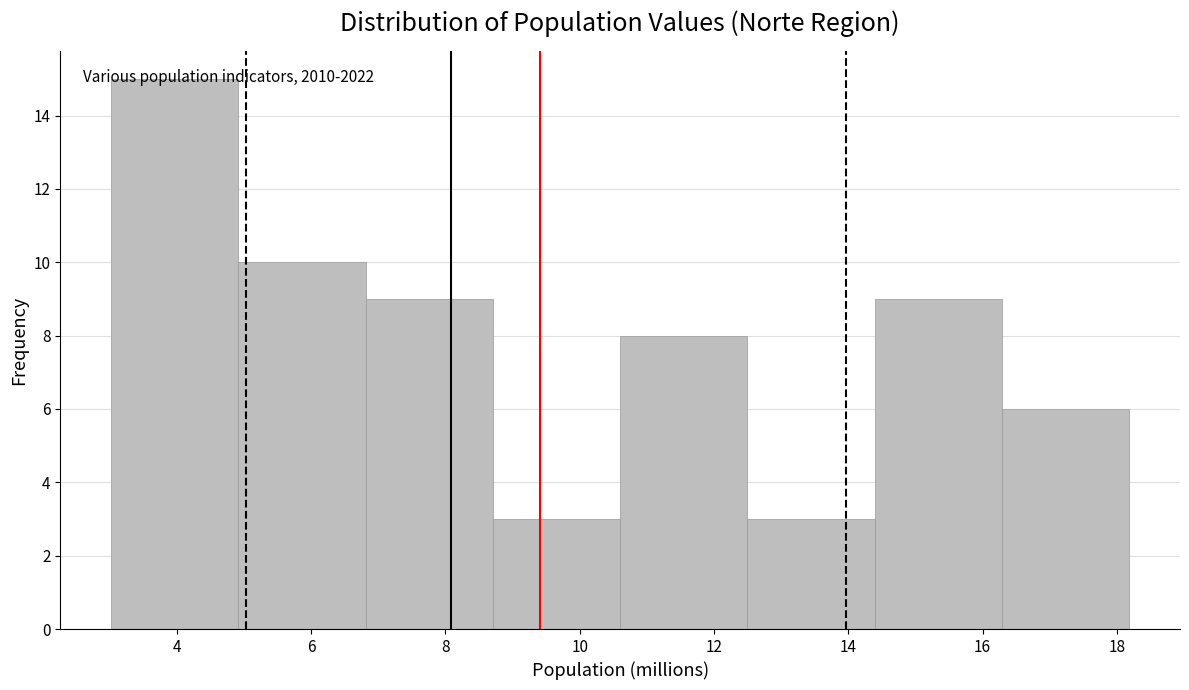

Which range on the x-axis has the tallest bar?

3.0 to 5.0